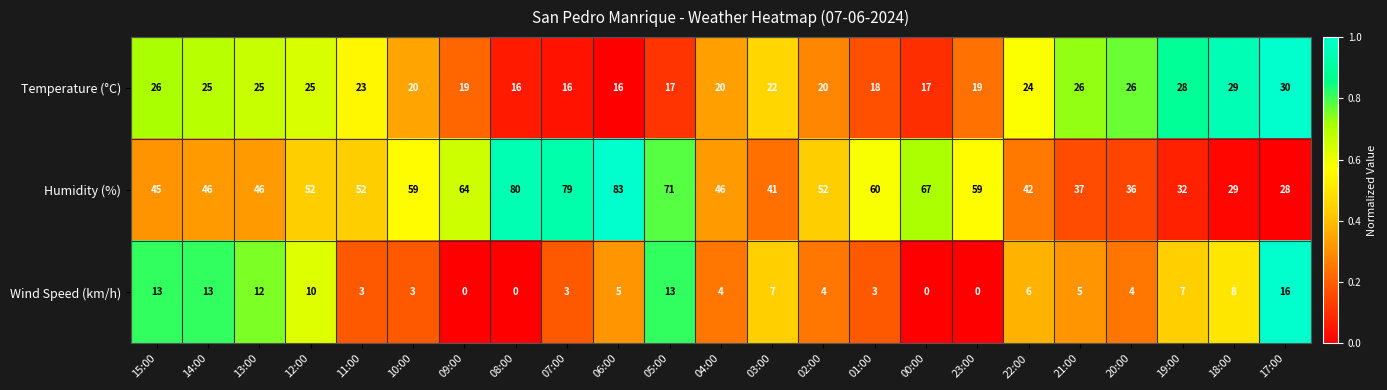

How many series are shown in this chart?

3